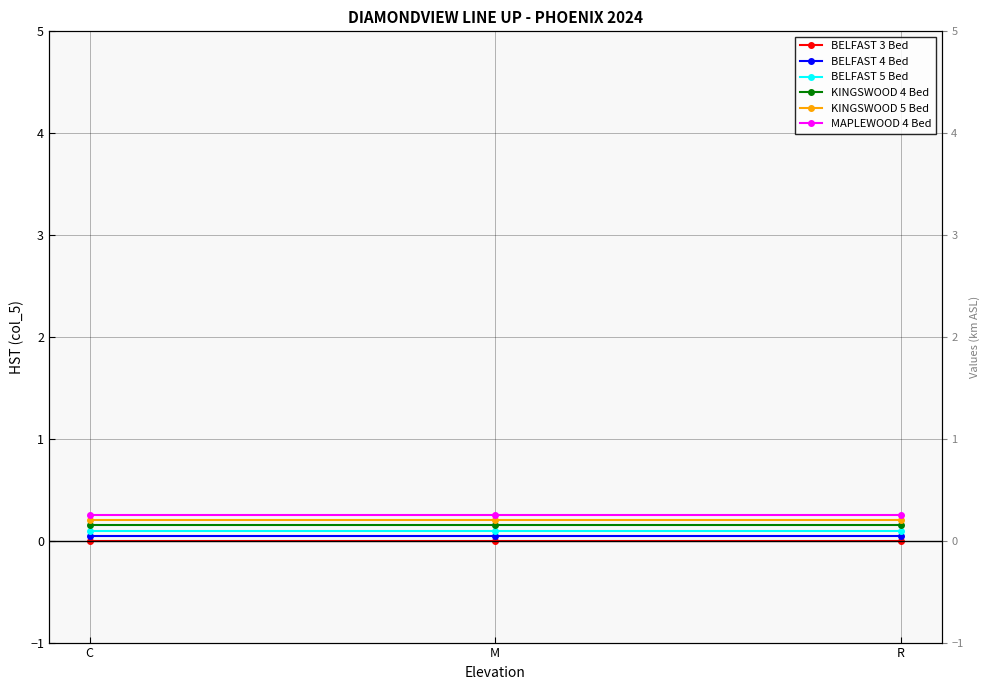

What is the label of the 2nd point from the right?

M